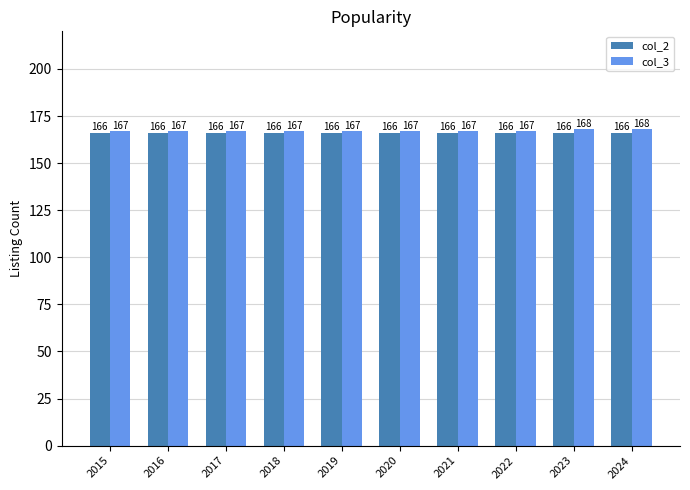

Is the value of col_3 at 2019 greater than the value of col_2 at 2022?

Yes